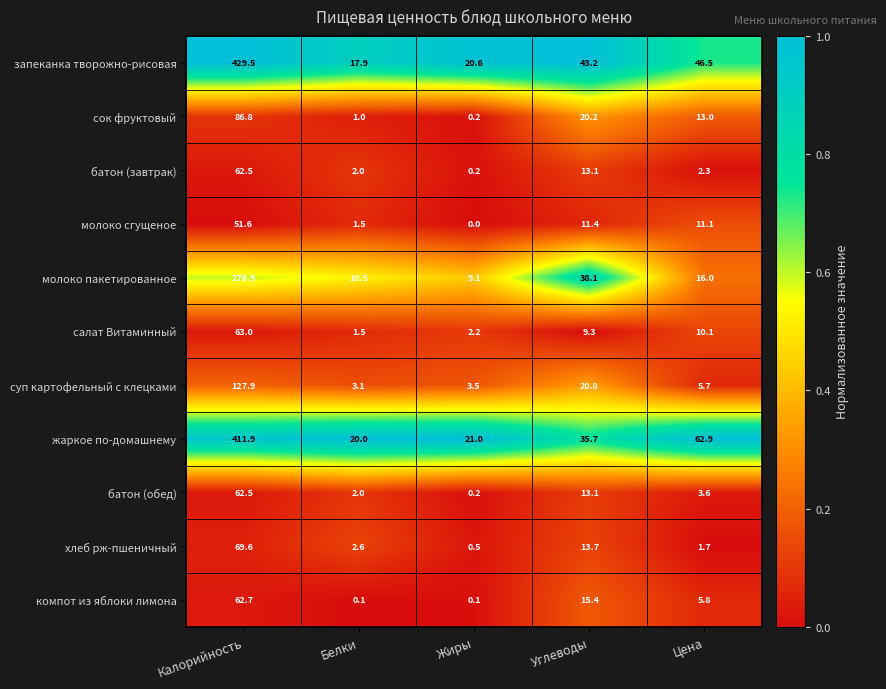

Which series changed the most between Калорийность and Углеводы?

запеканка творожно-рисовая